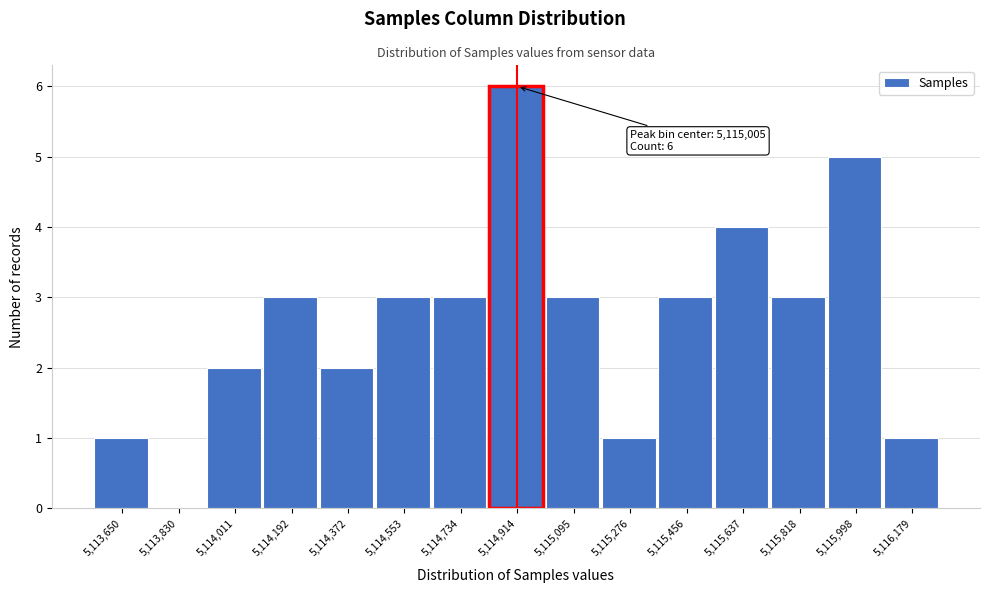

Reading right to left, what are all the values shown in this chart?

5,116,179=1	5,115,998=5	5,115,818=3	5,115,637=4	5,115,456=3	5,115,276=1	5,115,095=3	5,114,914=6	5,114,734=3	5,114,553=3	5,114,372=2	5,114,192=3	5,114,011=2	5,113,830=0	5,113,650=1